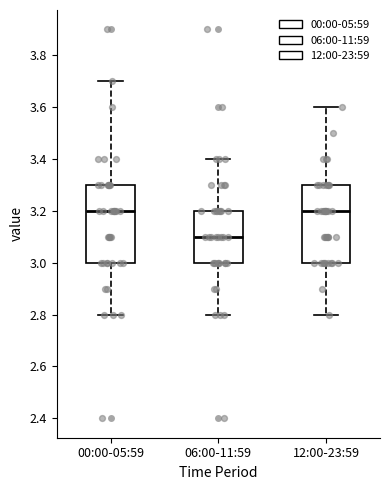

Reading left to right, read every box against the y-axis: the position of its median line, the range the box covers, and the ends of its whiskers. The values are not printed on the chart, so give them approximately, as read against the axis.

00:00-05:59: median 3.2, box 3.0 to 3.3, whiskers 2.8 to 3.7
06:00-11:59: median 3.1, box 3.0 to 3.2, whiskers 2.8 to 3.4
12:00-23:59: median 3.2, box 3.0 to 3.3, whiskers 2.8 to 3.6